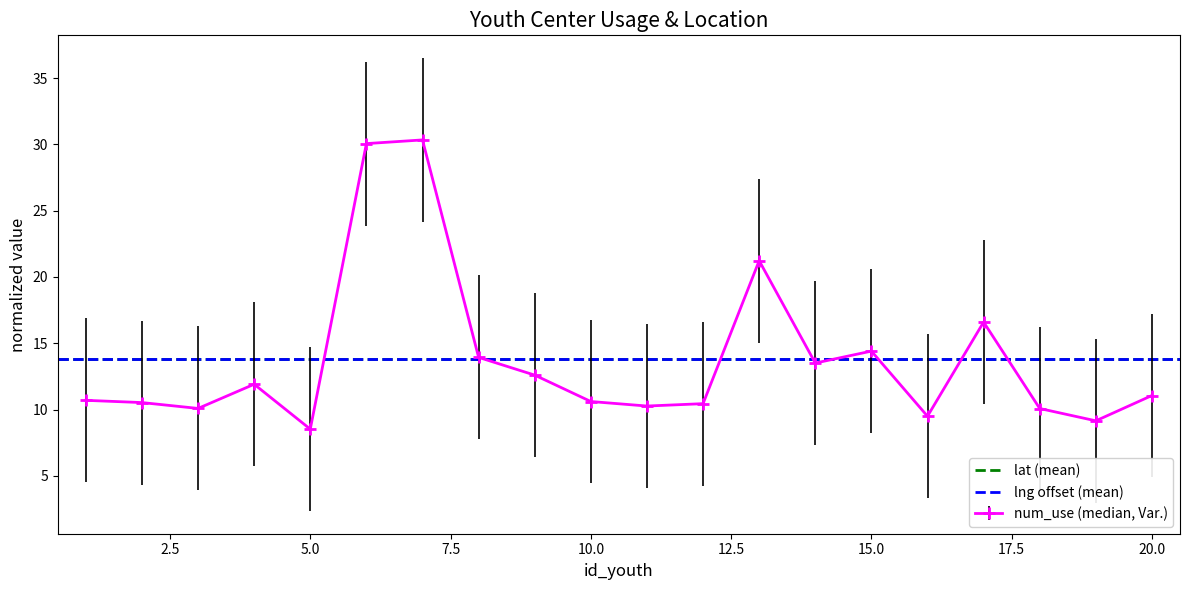

Is it true that lat (mean) equals 13.8 at 2.5?

True